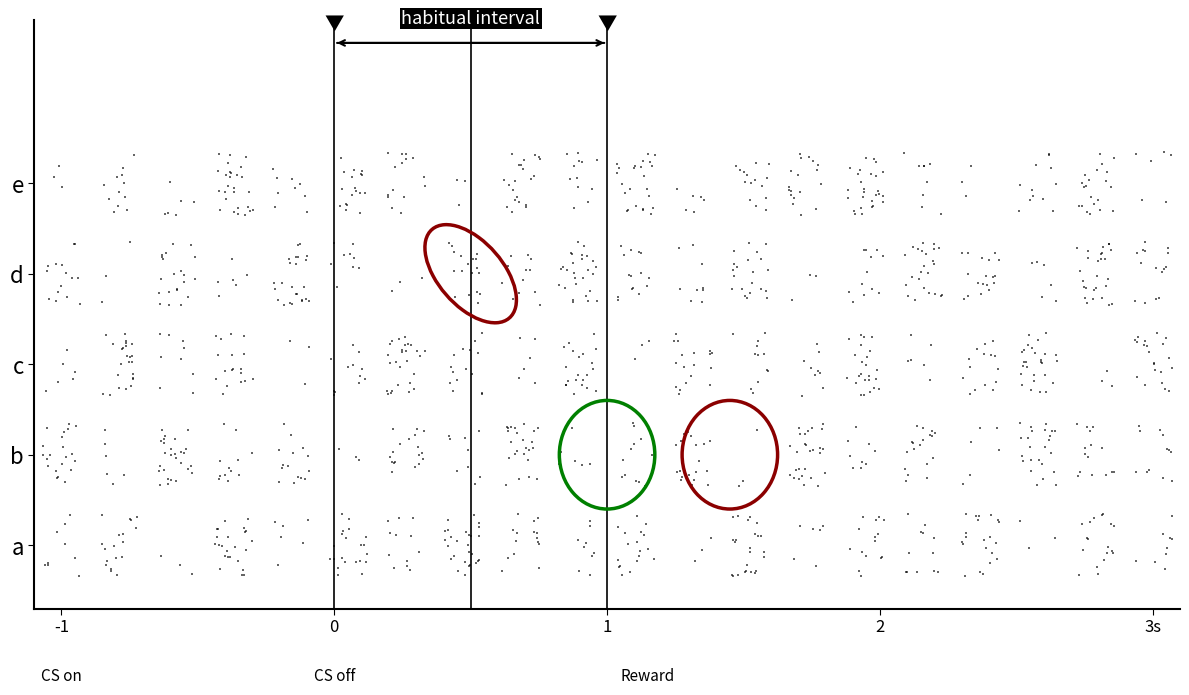

At how many categories does at least one series exceed 1?

5